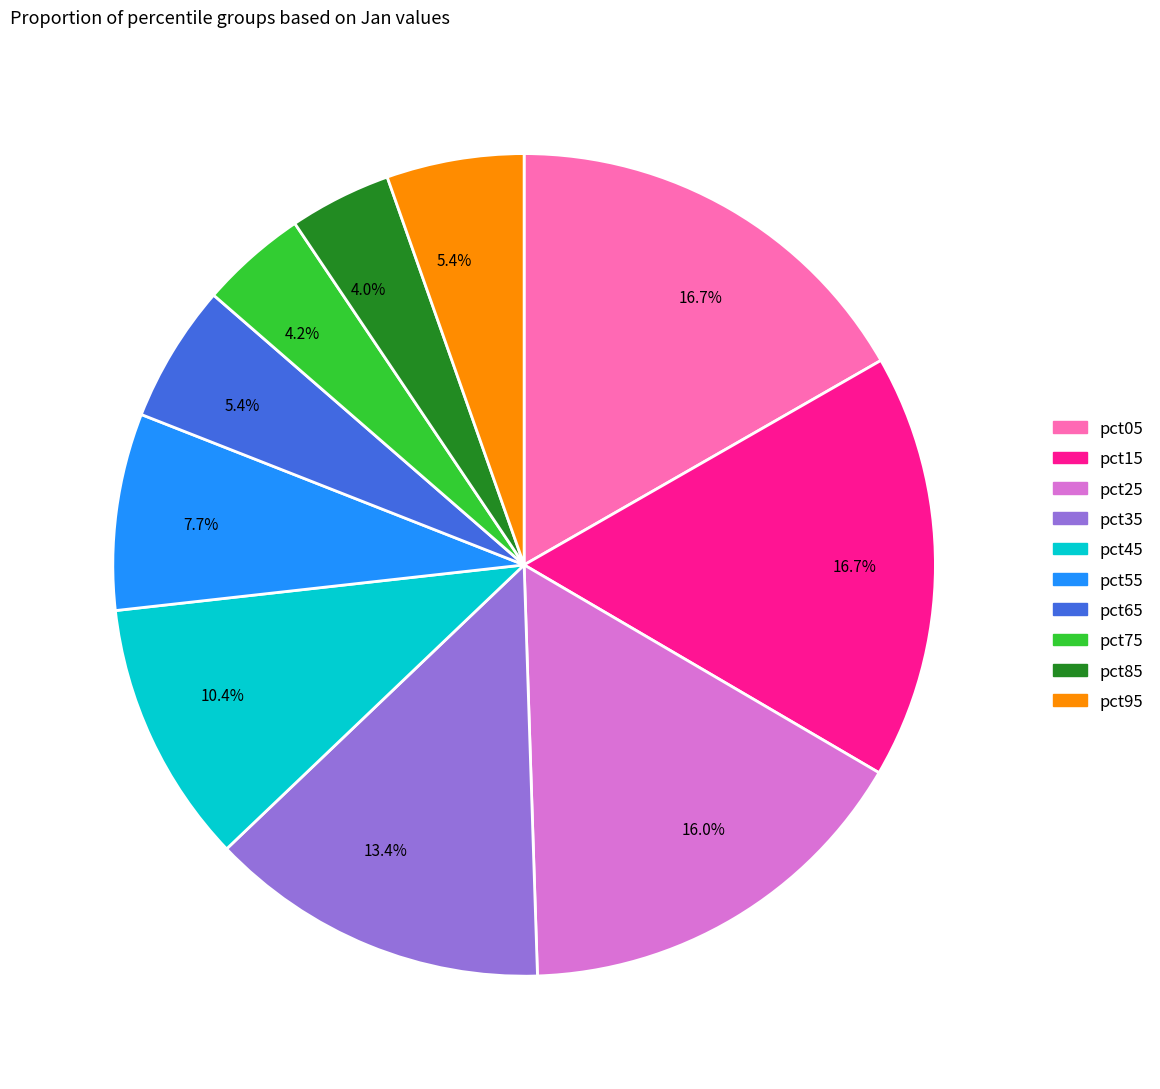

Is there a majority slice in this chart?

No